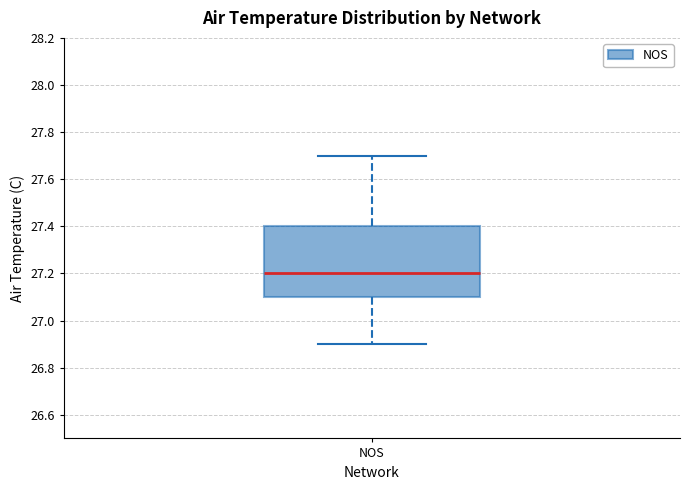

Where does the lower whisker of the box for NOS end on the y-axis? The values are not printed on the chart, so give them approximately, as read against the axis.

26.9